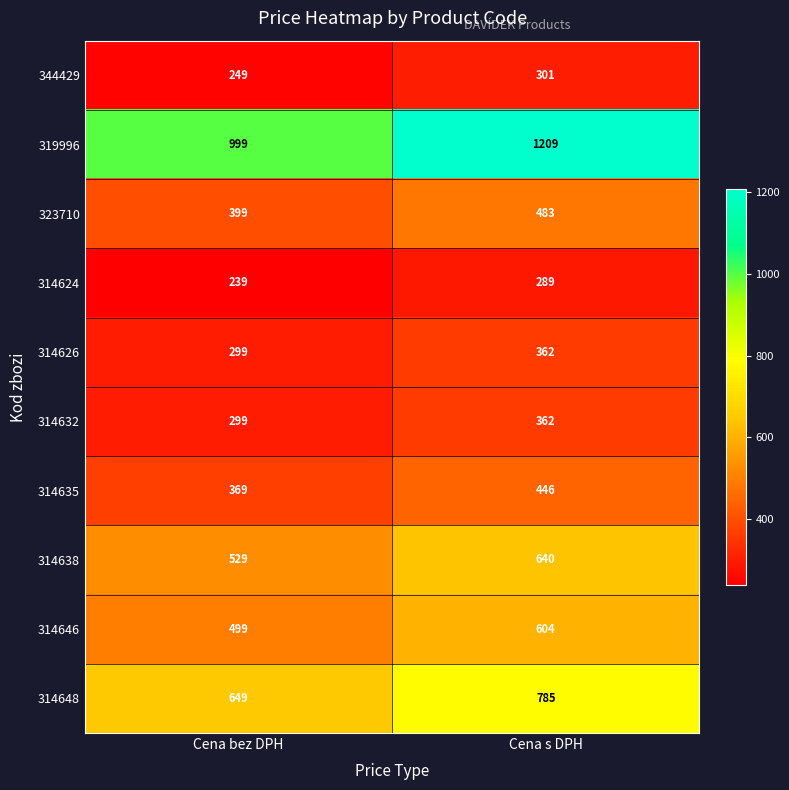

Which series has the largest total across all categories?

319996